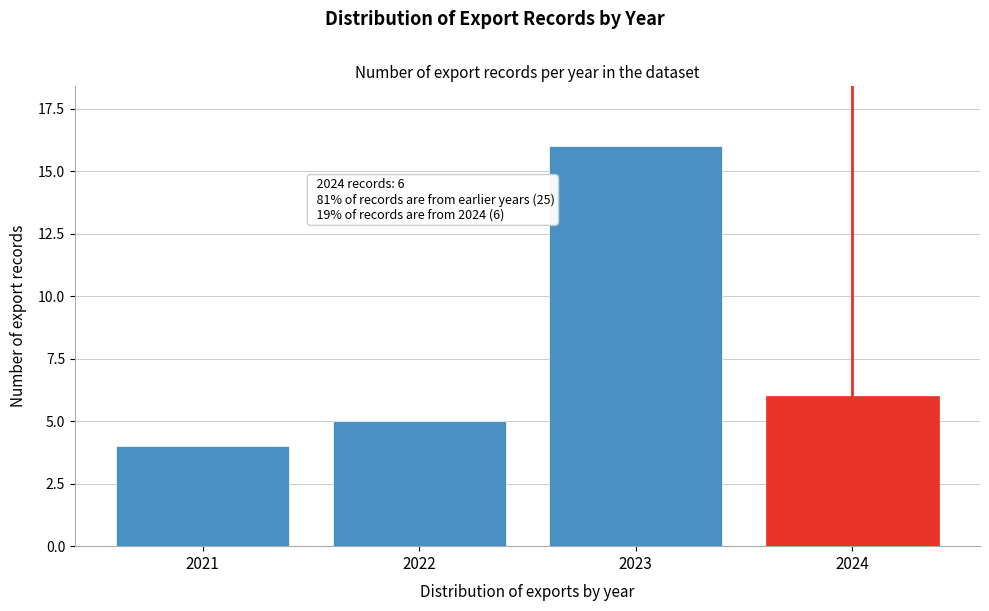

Reading left to right, extract all data points from this chart.

4	5	16	6